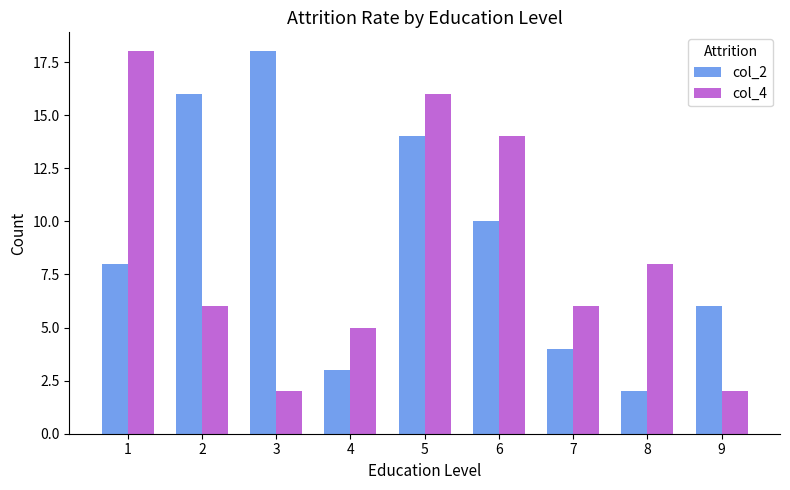

What is the maximum value for col_4?

18